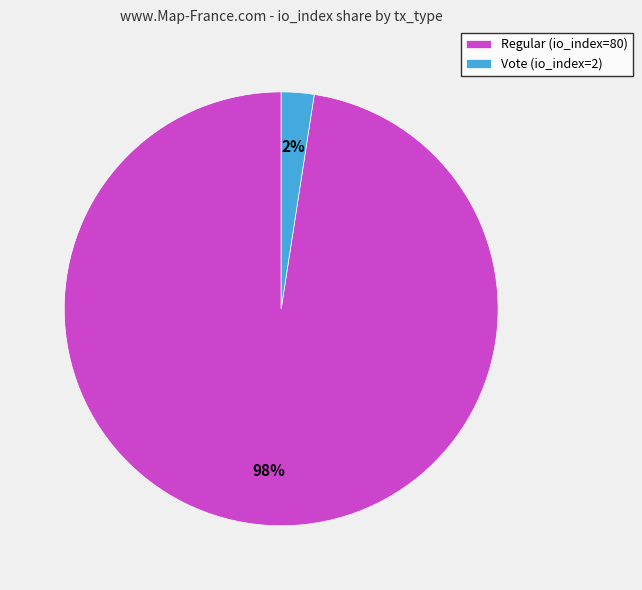

Which slice represents more than half of the pie?

Regular (io_index=80)